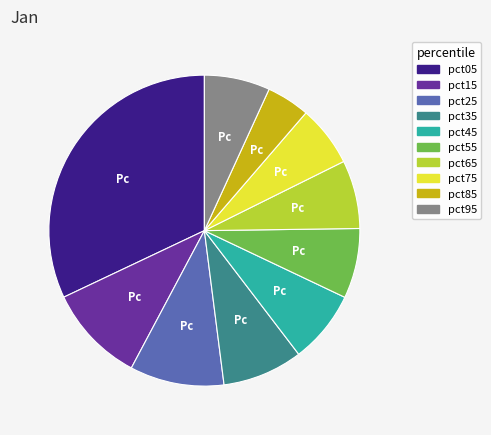

Which slice is the largest?

pct05